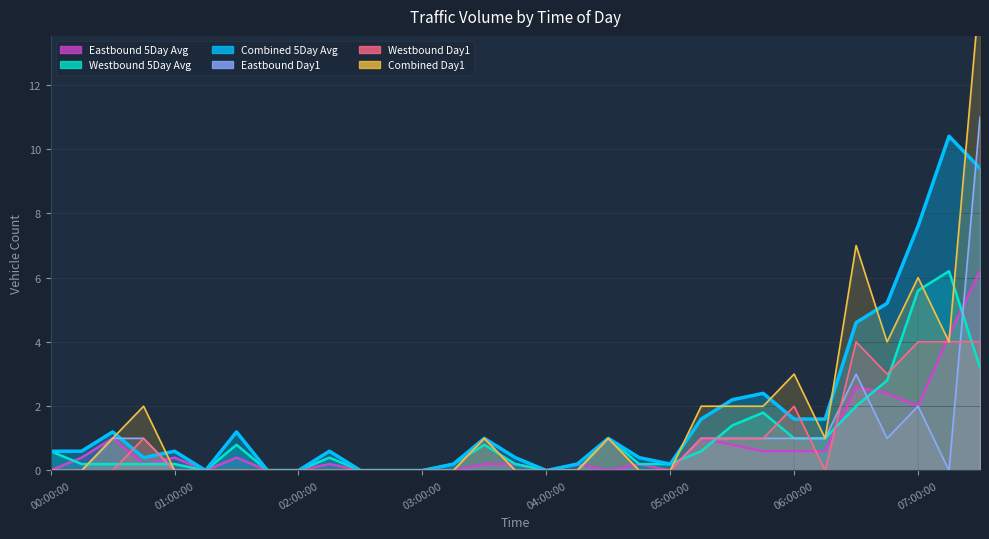

Reading left to right, transcribe all the data shown in this chart.

Eastbound 5Day Avg: 0.0	0.4	1.0	0.2	0.4	0.0	0.4	0.0	0.0	0.2	0.0	0.0	0.0	0.0	0.2	0.2	0.0	0.2	0.0	0.2	0.0	1.0	0.8	0.6	0.6	0.6	2.6	2.4	2.0	4.2	6.2
Westbound 5Day Avg: 0.6	0.2	0.2	0.2	0.2	0.0	0.8	0.0	0.0	0.4	0.0	0.0	0.0	0.2	0.8	0.2	0.0	0.0	1.0	0.2	0.2	0.6	1.4	1.8	1.0	1.0	2.0	2.8	5.6	6.2	3.2
Combined 5Day Avg: 0.6	0.6	1.2	0.4	0.6	0.0	1.2	0.0	0.0	0.6	0.0	0.0	0.0	0.2	1.0	0.4	0.0	0.2	1.0	0.4	0.2	1.6	2.2	2.4	1.6	1.6	4.6	5.2	7.6	10.4	9.4
Eastbound Day1: 0.0	0.0	1.0	1.0	0.0	0.0	0.0	0.0	0.0	0.0	0.0	0.0	0.0	0.0	0.0	0.0	0.0	0.0	0.0	0.0	0.0	1.0	1.0	1.0	1.0	1.0	3.0	1.0	2.0	0.0	11.0
Westbound Day1: 0.0	0.0	0.0	1.0	0.0	0.0	0.0	0.0	0.0	0.0	0.0	0.0	0.0	0.0	1.0	0.0	0.0	0.0	1.0	0.0	0.0	1.0	1.0	1.0	2.0	0.0	4.0	3.0	4.0	4.0	4.0
Combined Day1: 0.0	0.0	1.0	2.0	0.0	0.0	0.0	0.0	0.0	0.0	0.0	0.0	0.0	0.0	1.0	0.0	0.0	0.0	1.0	0.0	0.0	2.0	2.0	2.0	3.0	1.0	7.0	4.0	6.0	4.0	15.0